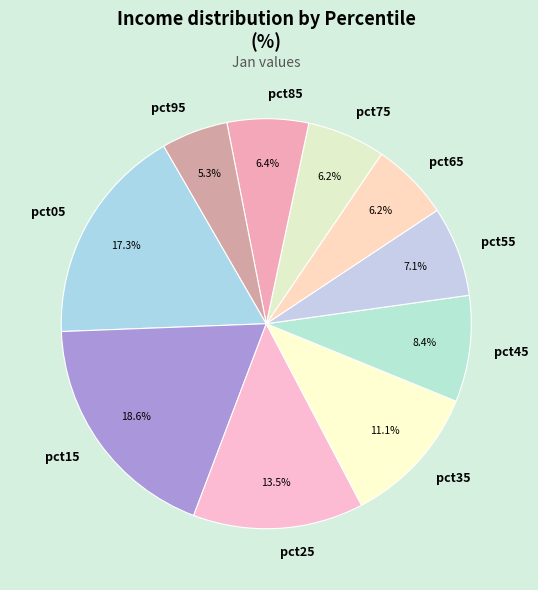

Approximately how many times larger is the value at pct85 compared to pct05?

0.4